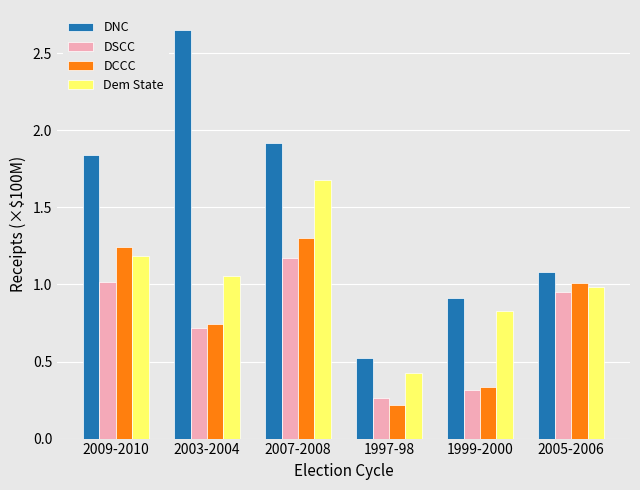

Which series has the largest total across all categories?

DNC